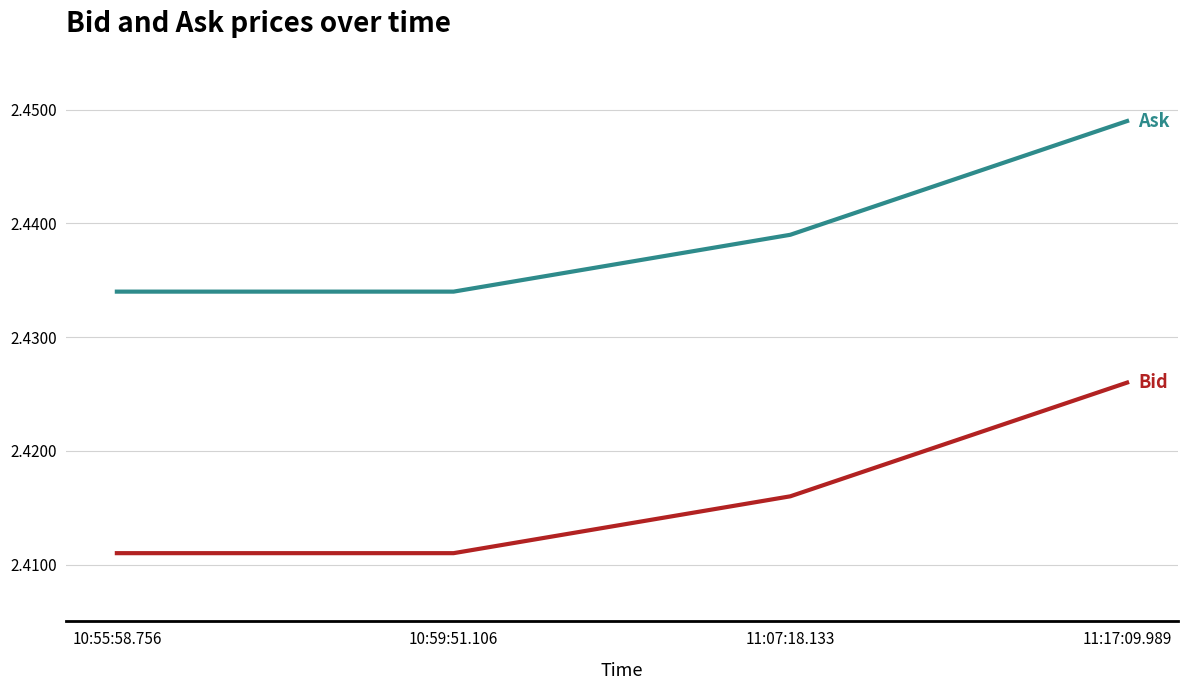

Which label corresponds to the largest value in the chart?

11:17:09.989